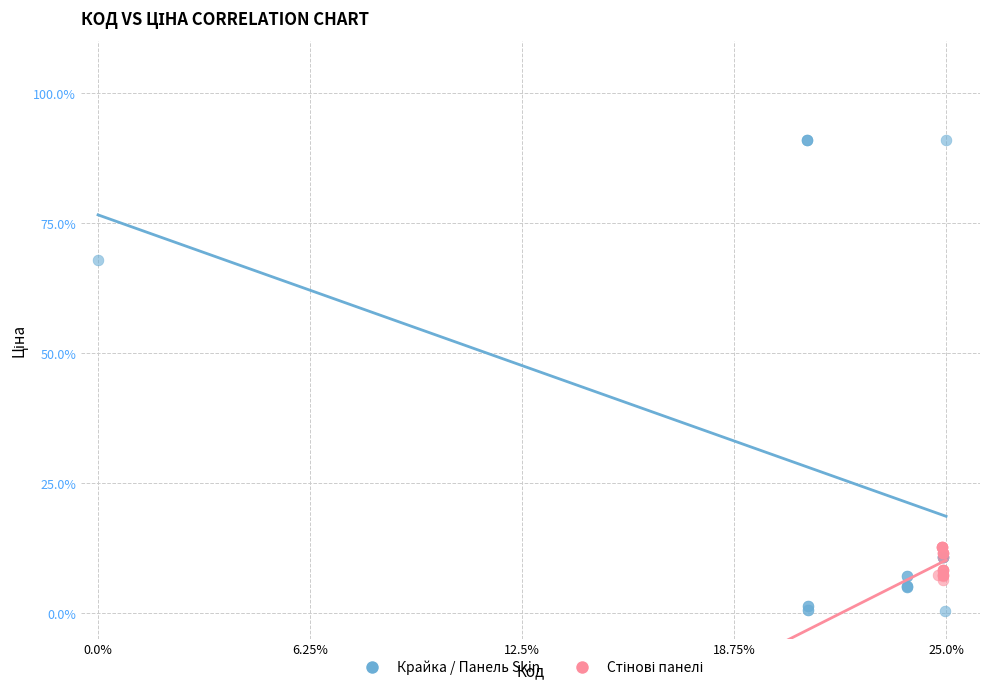

Which series contains the highest Y value?

Крайка / Панель Skin